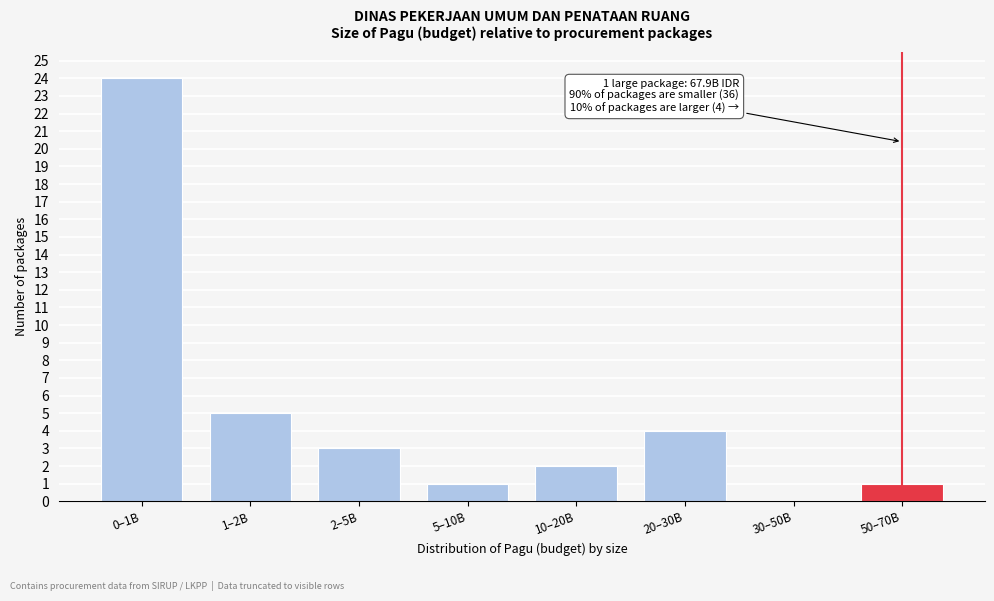

Reading left to right, what are all the values shown in this chart?

0–1B=24	1–2B=5	2–5B=3	5–10B=1	10–20B=2	20–30B=4	30–50B=0	50–70B=1